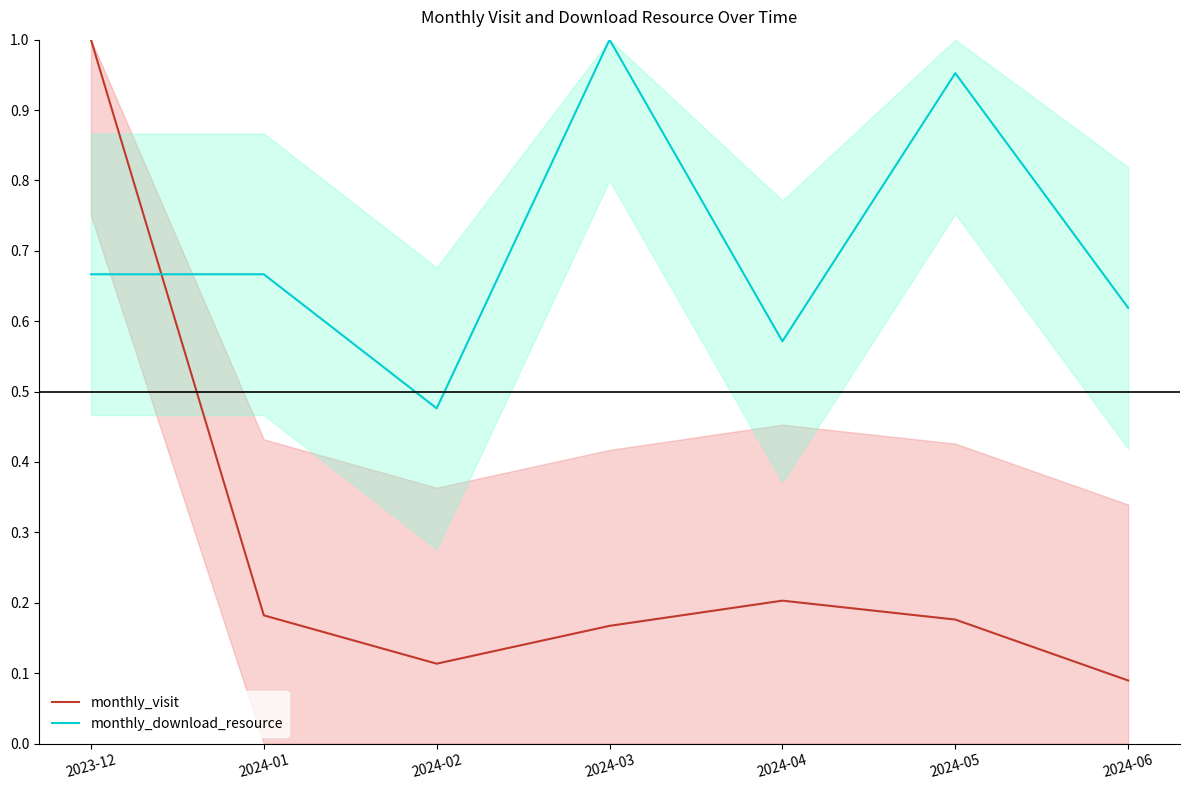

What is the value of the monthly_download_resource point at the 7th from the left?

0.6